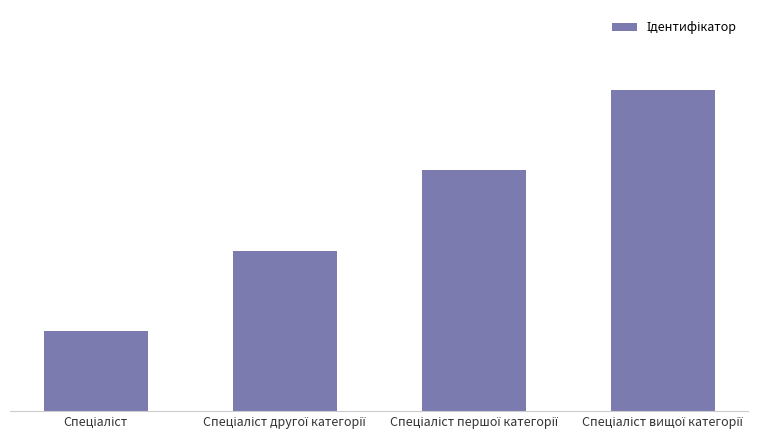

Does the chart contain any negative values?

No